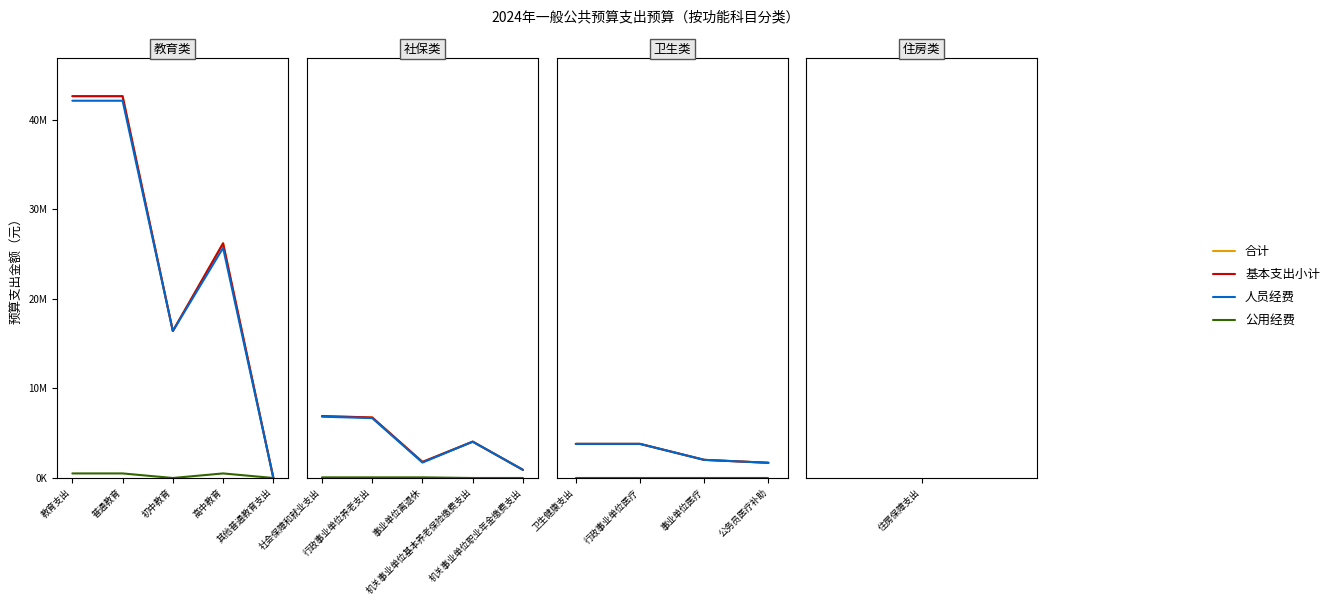

True or false: 公用经费 and 合计 intersect in this chart.

False